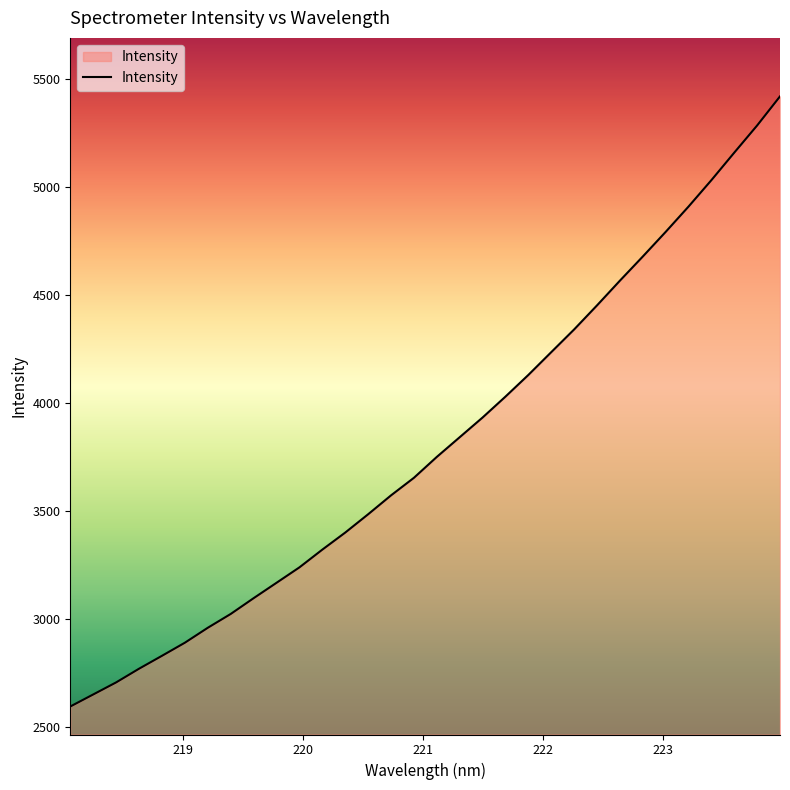

True or false: there are more than 0 points higher than both neighbors.

False